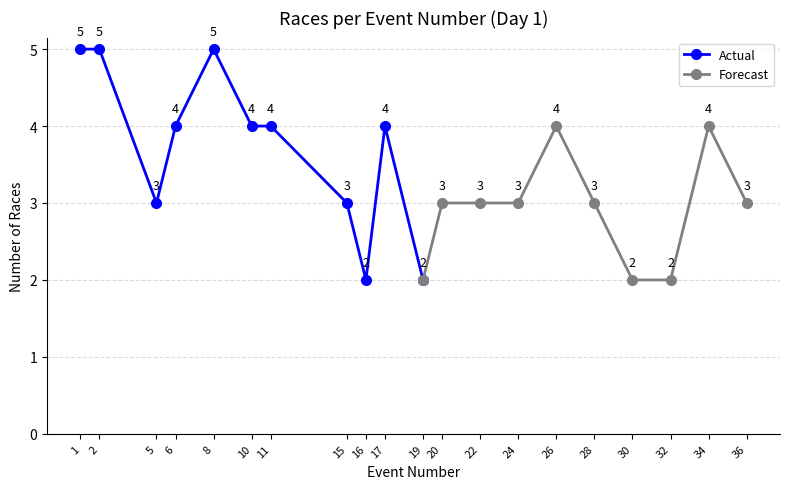

What is the value of the Actual point at the 7th from the left?

4